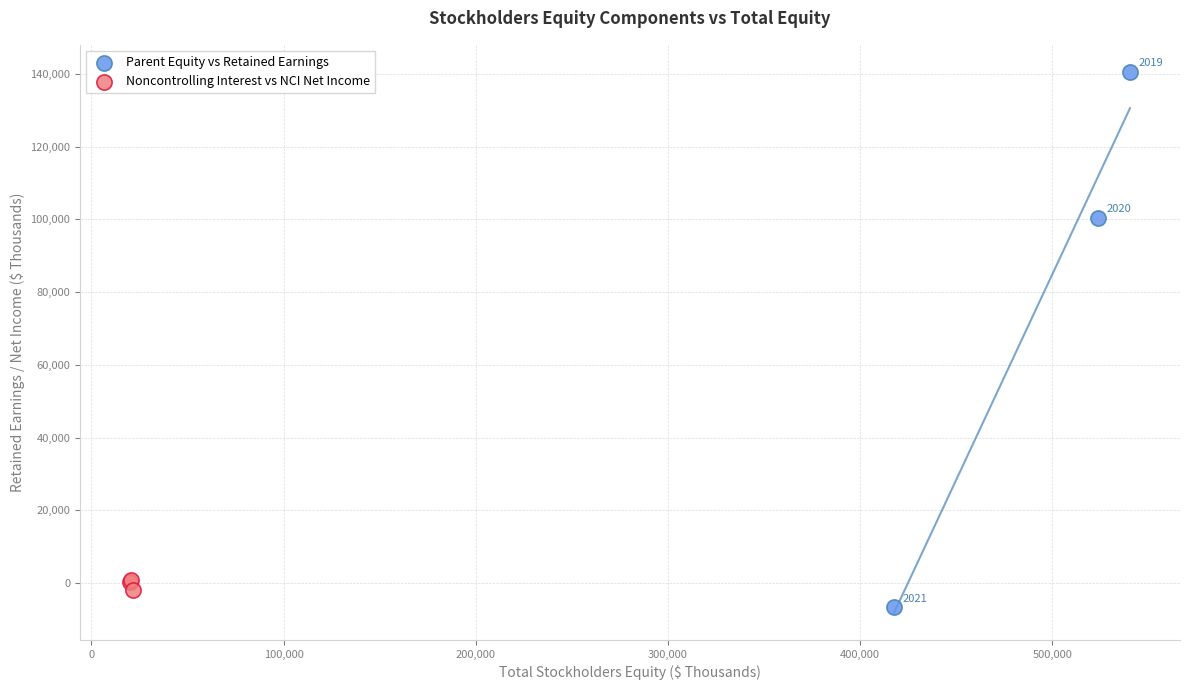

Which series contains the highest Y value?

Parent Equity vs Retained Earnings